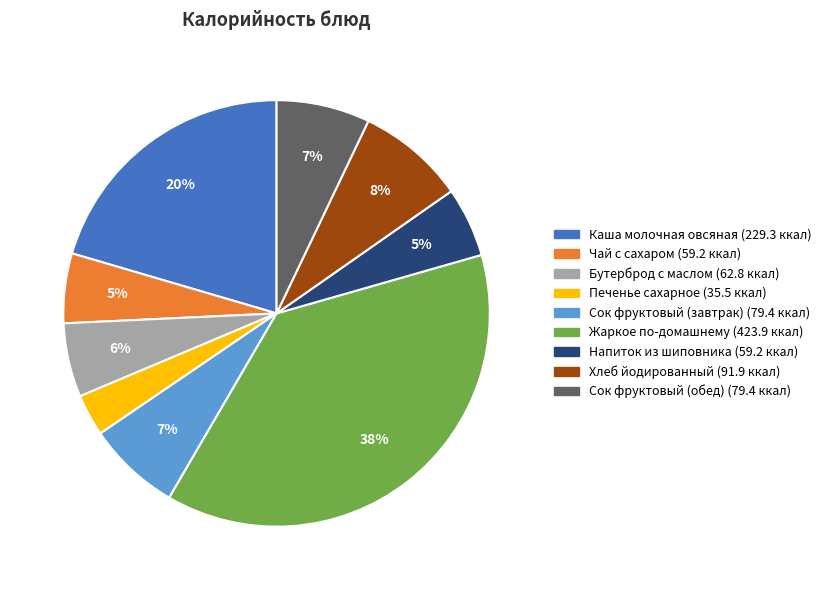

Do Напиток из шиповника and Каша молочная овсяная together represent more than half of the pie?

No